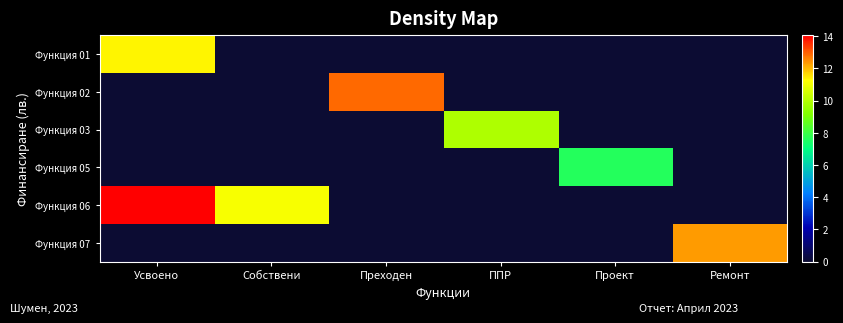

Reading left to right, extract all data points from this chart.

Функция 01: Усвоено=11.4	Собствени=0.0	Преходен=0.0	ППР=0.0	Проект=0.0	Ремонт=0.0
Функция 02: Усвоено=0.0	Собствени=0.0	Преходен=12.9	ППР=0.0	Проект=0.0	Ремонт=0.0
Функция 03: Усвоено=0.0	Собствени=0.0	Преходен=0.0	ППР=9.9	Проект=0.0	Ремонт=0.0
Функция 05: Усвоено=0.0	Собствени=0.0	Преходен=0.0	ППР=0.0	Проект=7.6	Ремонт=0.0
Функция 06: Усвоено=14.1	Собствени=11.1	Преходен=0.0	ППР=0.0	Проект=0.0	Ремонт=0.0
Функция 07: Усвоено=0.0	Собствени=0.0	Преходен=0.0	ППР=0.0	Проект=0.0	Ремонт=12.3